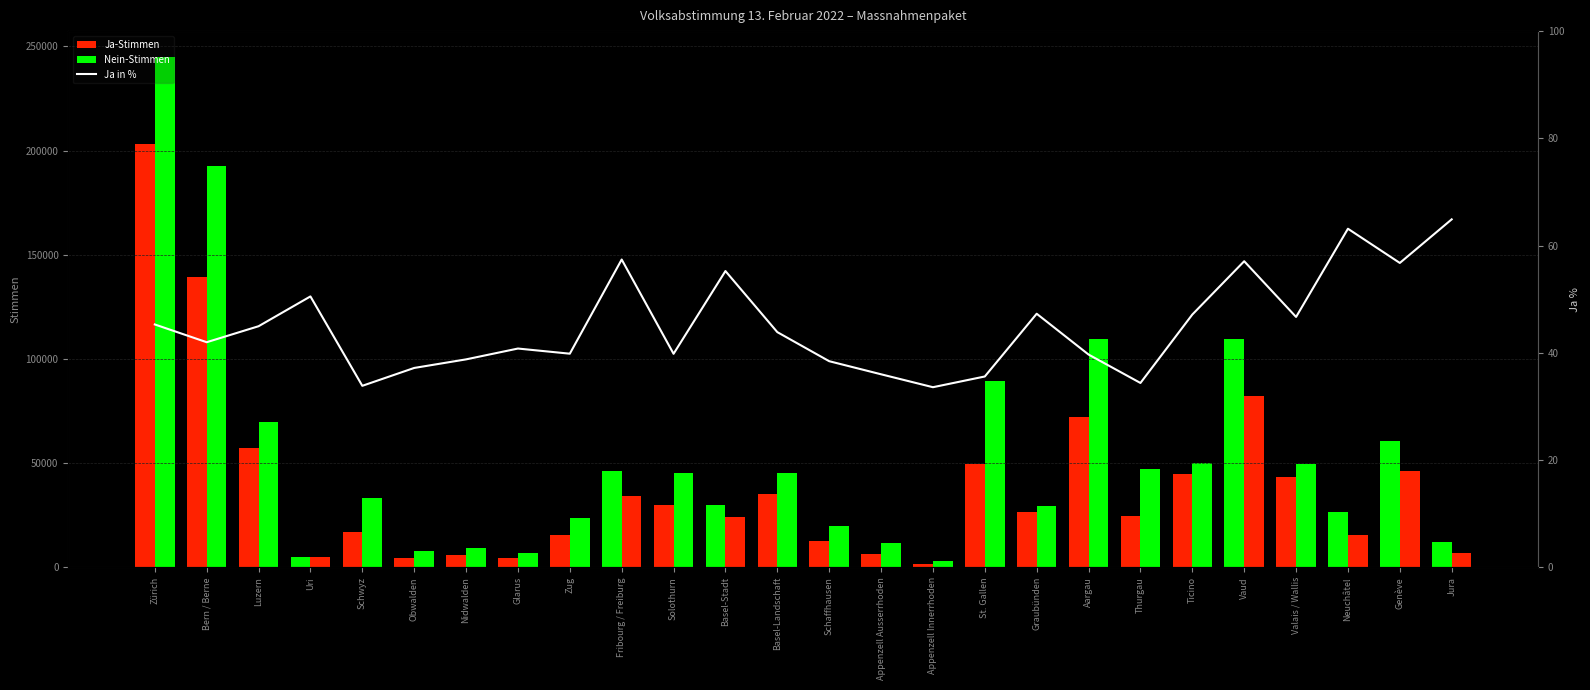

What position from the left is Vaud?

22